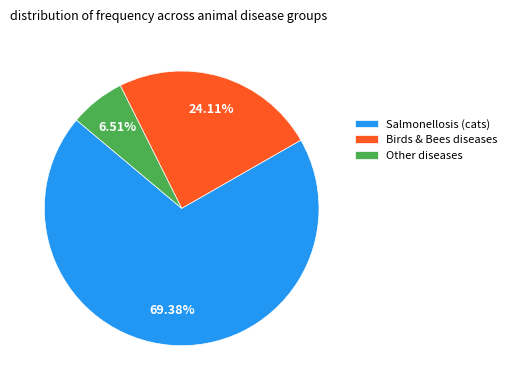

Rank the categories by value from highest to lowest.

Salmonellosis (cats), Birds & Bees diseases, Other diseases